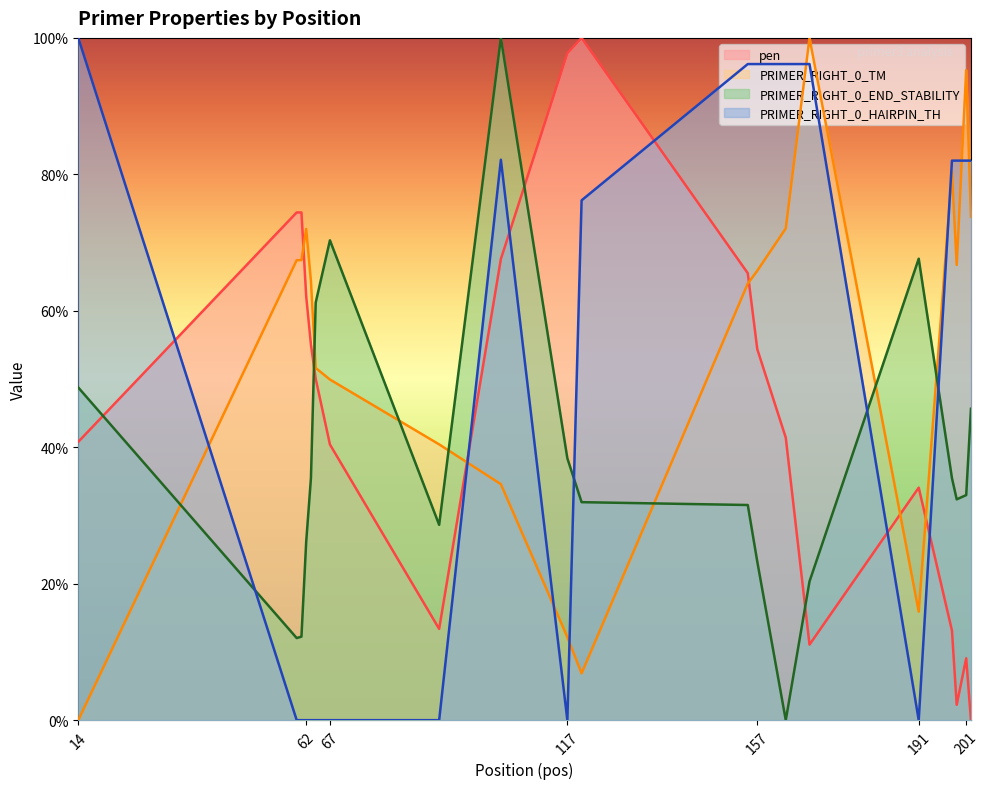

The PRIMER_RIGHT_0_TM series shows 100.0 at 168. True or false?

True